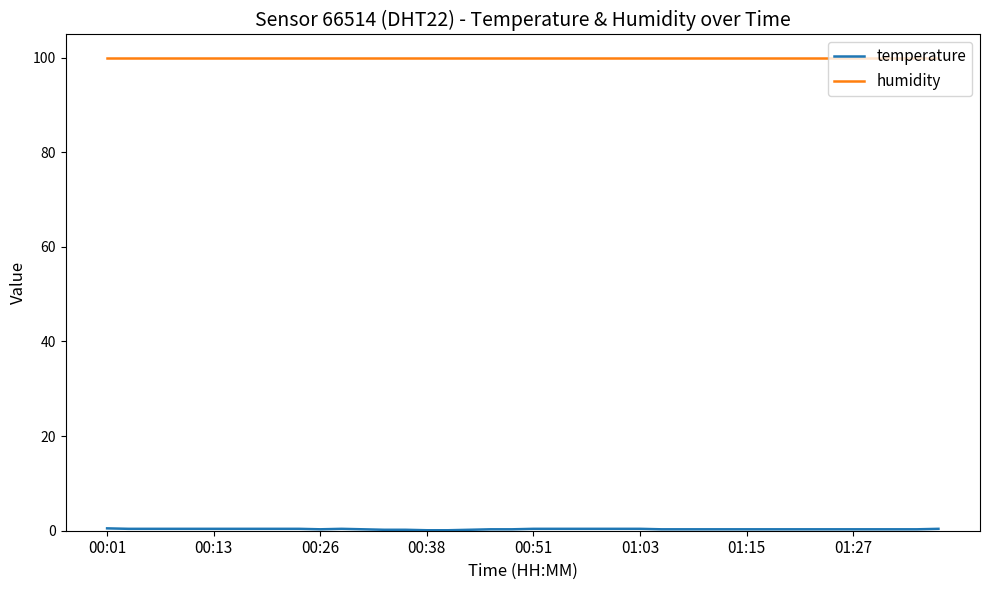

What is the greatest value displayed?

99.9